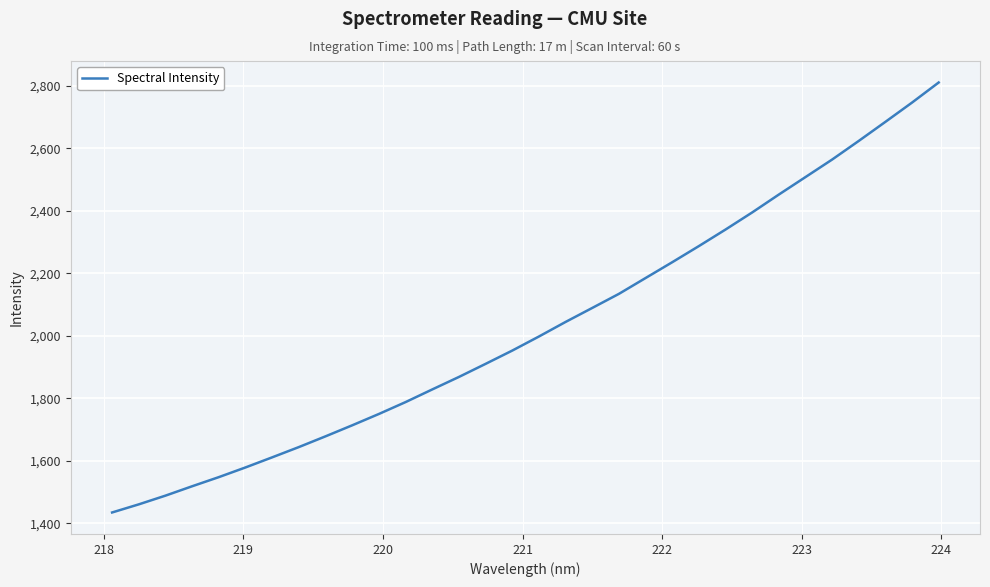

What is the maximum value shown in the chart?

2810.3